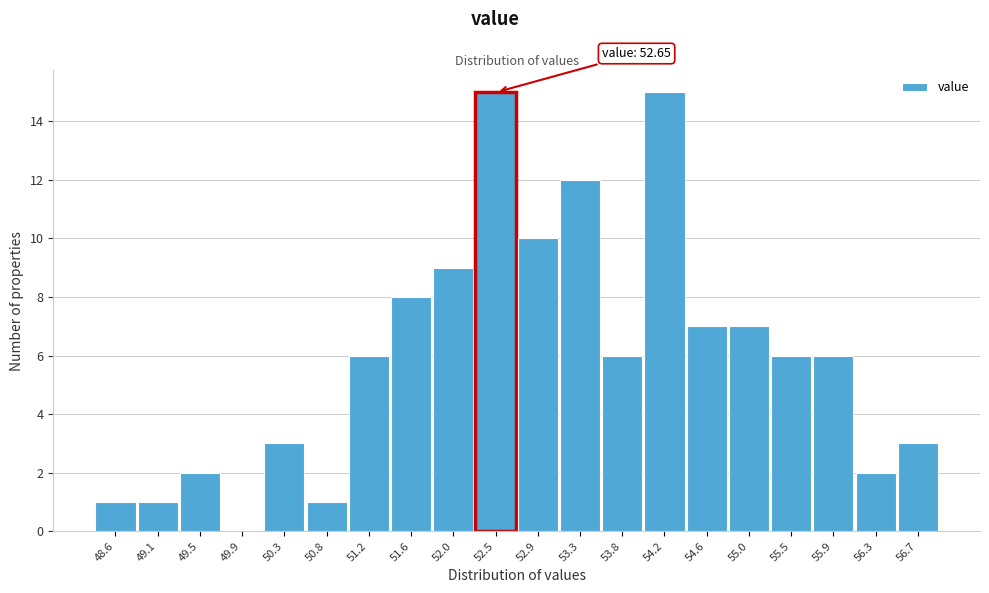

Reading left to right, list all the values displayed in this chart.

48.6=1	49.1=1	49.5=2	49.9=0	50.3=3	50.8=1	51.2=6	51.6=8	52.0=9	52.5=15	52.9=10	53.3=12	53.8=6	54.2=15	54.6=7	55.0=7	55.5=6	55.9=6	56.3=2	56.7=3